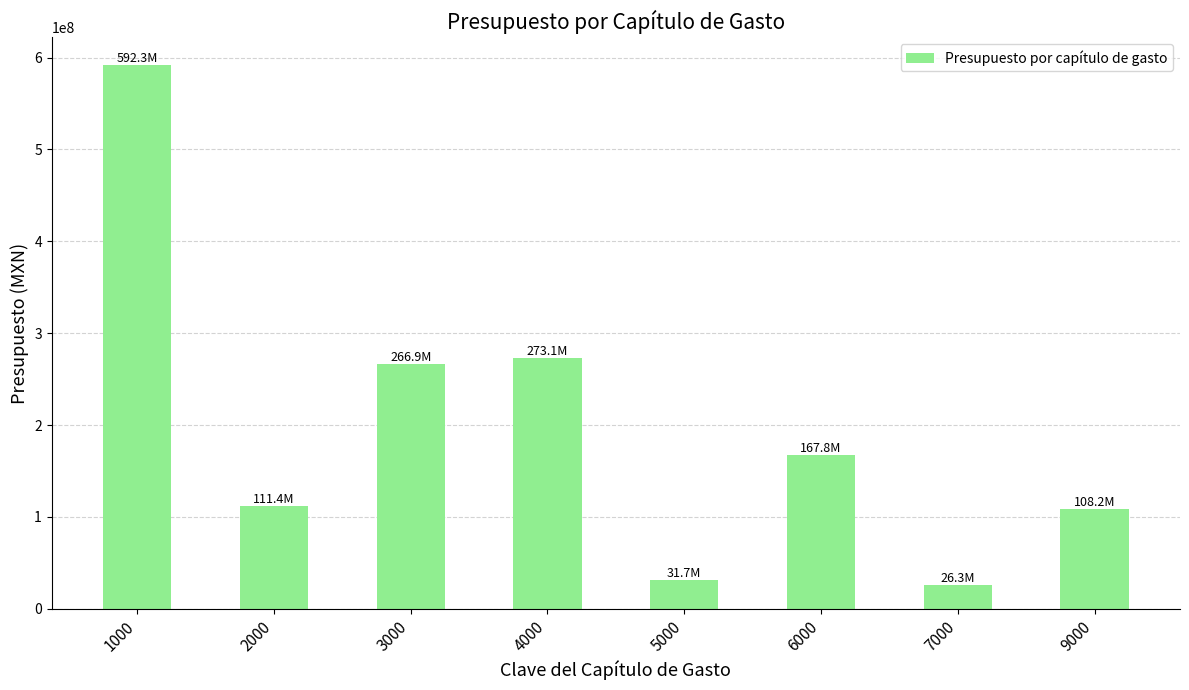

Are the bars grouped side by side (vs. stacked)?

No